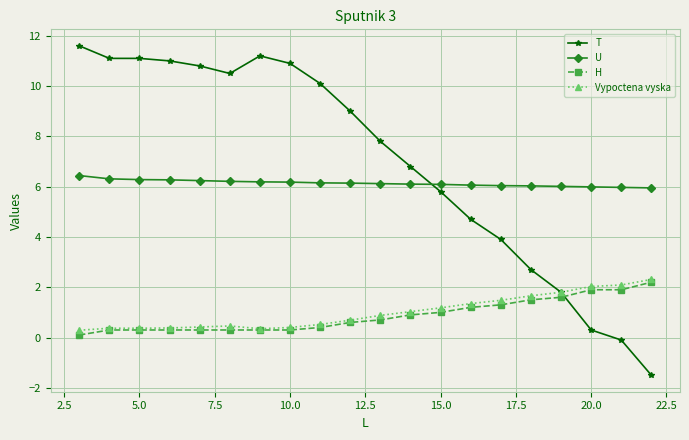

Which series has the largest total across all categories?

T